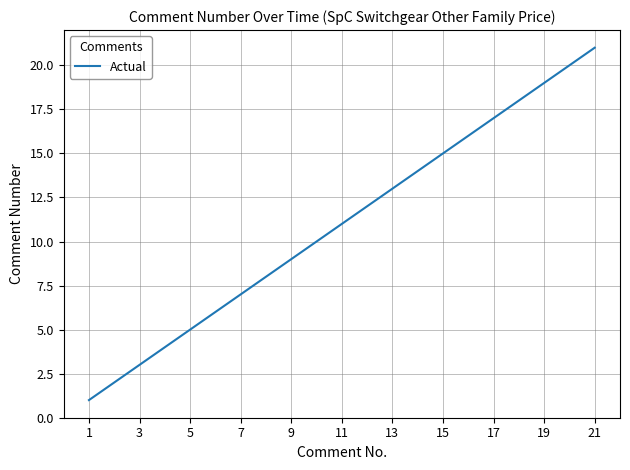

What is the difference between the maximum and minimum values?

20